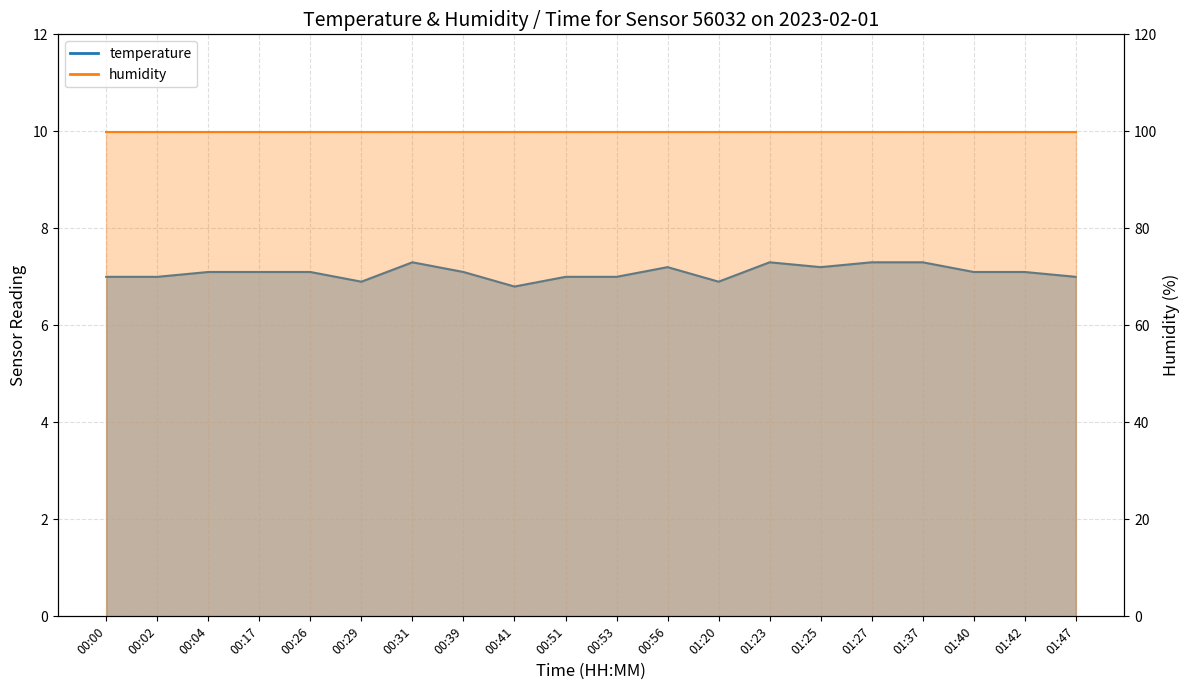

What is the value of the 11th point from the left?

7.0